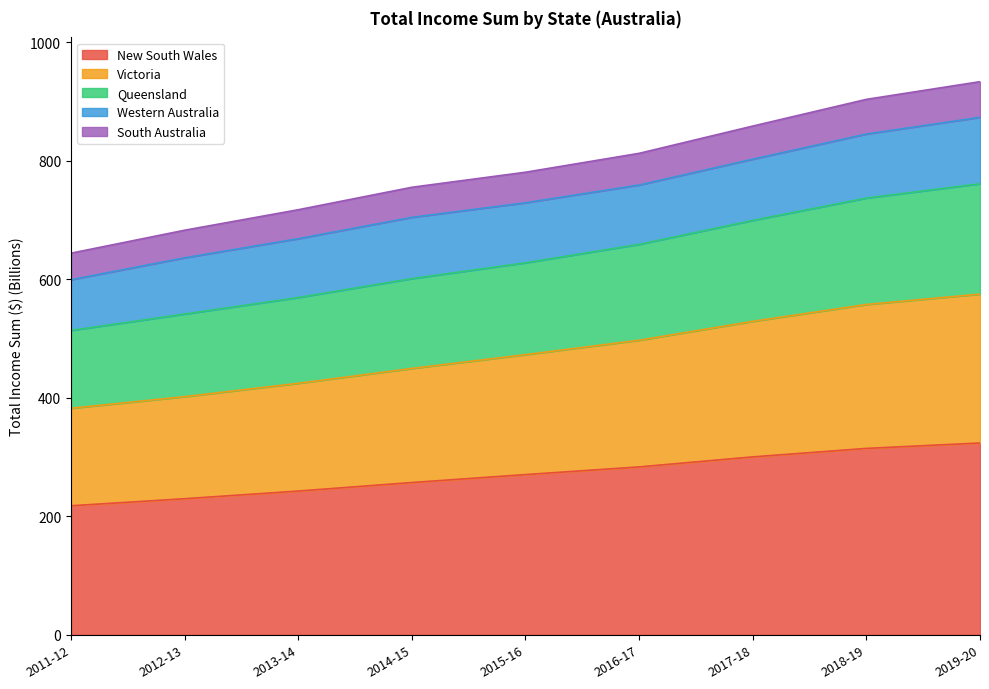

True or false: New South Wales and Queensland cross at least once.

False